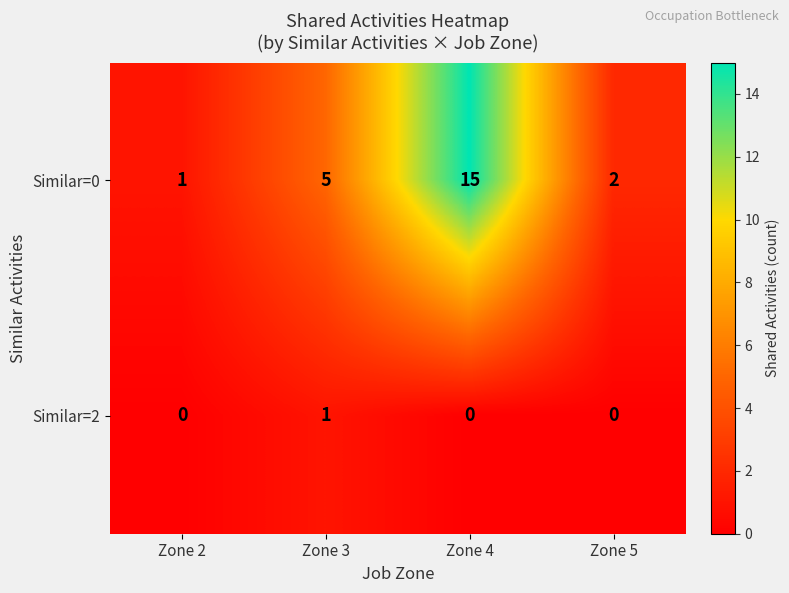

Which series changed the most between Zone 3 and Zone 4?

row_0